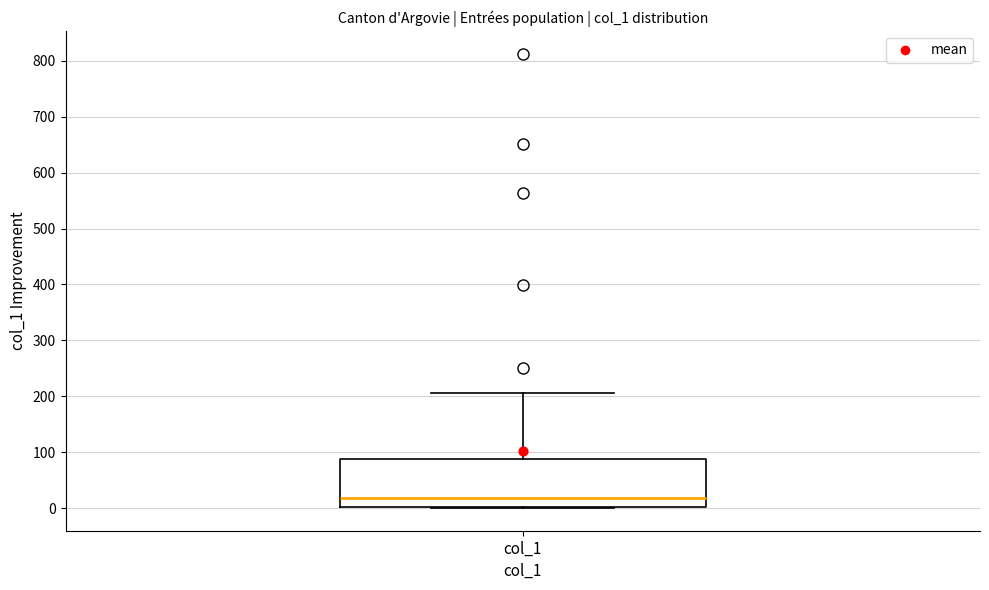

Transcribe this box plot: give where the median line is, the range the box spans, and where the two whiskers end, as read against the y-axis. The values are not printed on the chart, so give them approximately, as read against the axis.

median 20, box 0 to 90, whiskers 0 to 210